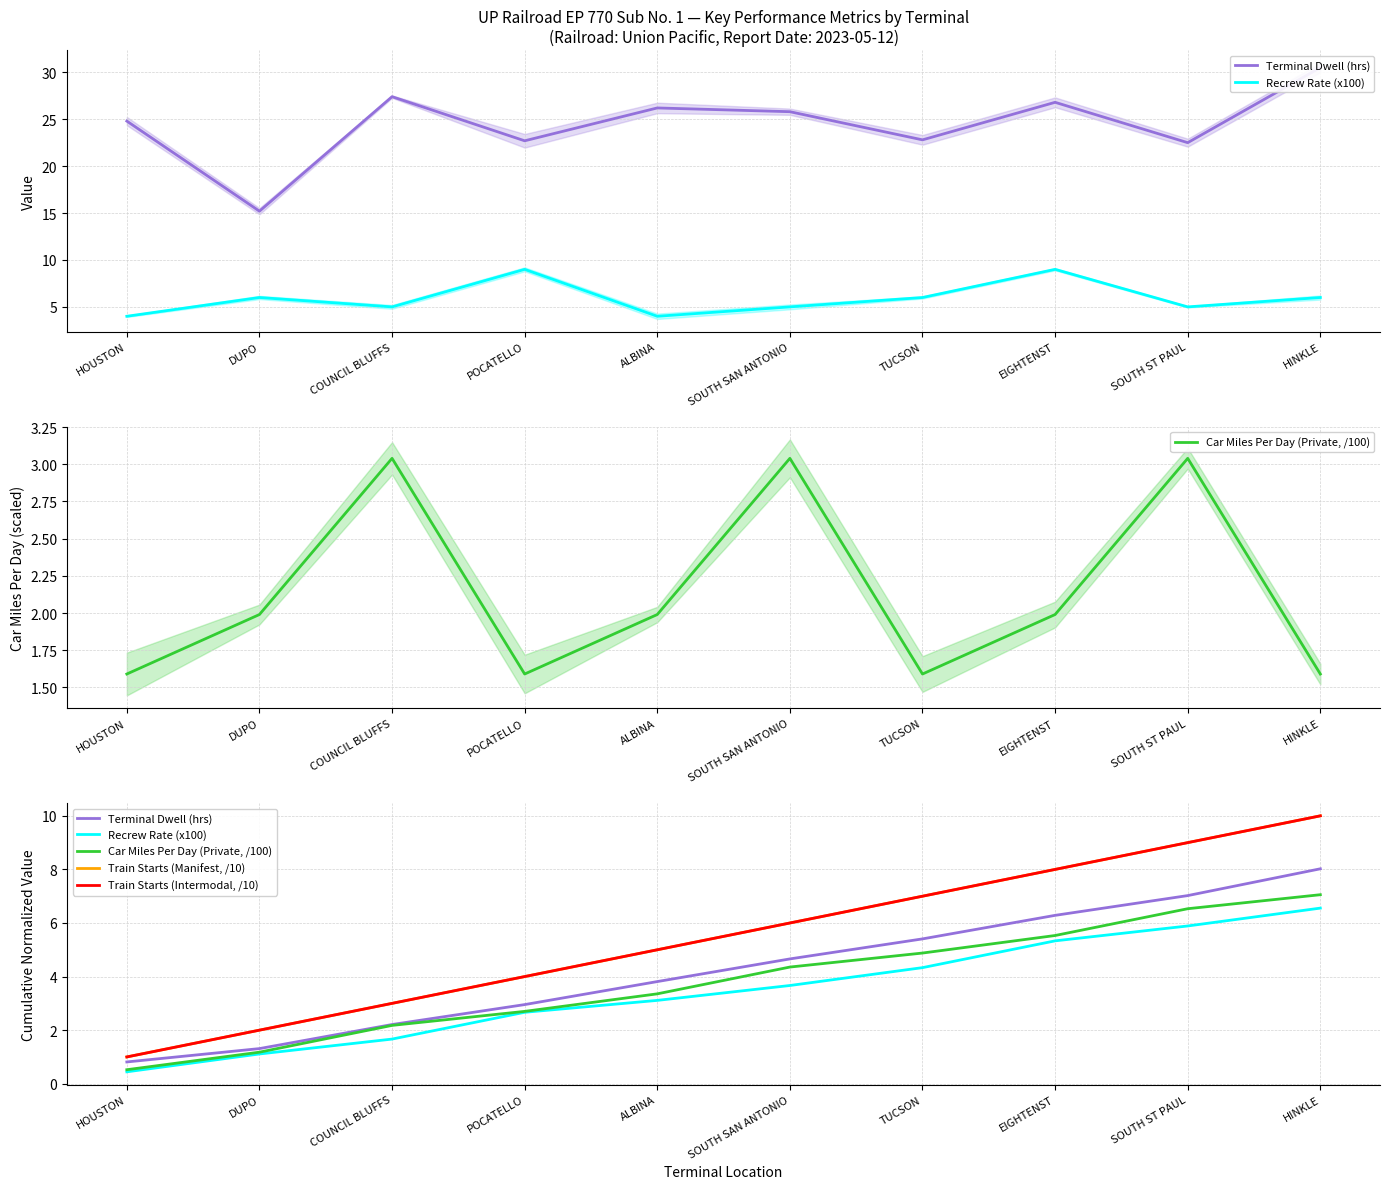

Reading right to left, what are all the values shown in this chart?

Terminal Dwell (hrs): HINKLE=8.0	SOUTH ST PAUL=7.0	EIGHTENST=6.3	TUCSON=5.4	SOUTH SAN ANTONIO=4.7	ALBINA=3.8	POCATELLO=3.0	COUNCIL BLUFFS=2.2	DUPO=1.3	HOUSTON=0.8
Recrew Rate (x100): HINKLE=6.6	SOUTH ST PAUL=5.9	EIGHTENST=5.3	TUCSON=4.3	SOUTH SAN ANTONIO=3.7	ALBINA=3.1	POCATELLO=2.7	COUNCIL BLUFFS=1.7	DUPO=1.1	HOUSTON=0.4
Car Miles Per Day (Private, /100): HINKLE=7.1	SOUTH ST PAUL=6.5	EIGHTENST=5.5	TUCSON=4.9	SOUTH SAN ANTONIO=4.4	ALBINA=3.4	POCATELLO=2.7	COUNCIL BLUFFS=2.2	DUPO=1.2	HOUSTON=0.5
Train Starts (Manifest, /10): HINKLE=10.0	SOUTH ST PAUL=9.0	EIGHTENST=8.0	TUCSON=7.0	SOUTH SAN ANTONIO=6.0	ALBINA=5.0	POCATELLO=4.0	COUNCIL BLUFFS=3.0	DUPO=2.0	HOUSTON=1.0
Train Starts (Intermodal, /10): HINKLE=10.0	SOUTH ST PAUL=9.0	EIGHTENST=8.0	TUCSON=7.0	SOUTH SAN ANTONIO=6.0	ALBINA=5.0	POCATELLO=4.0	COUNCIL BLUFFS=3.0	DUPO=2.0	HOUSTON=1.0